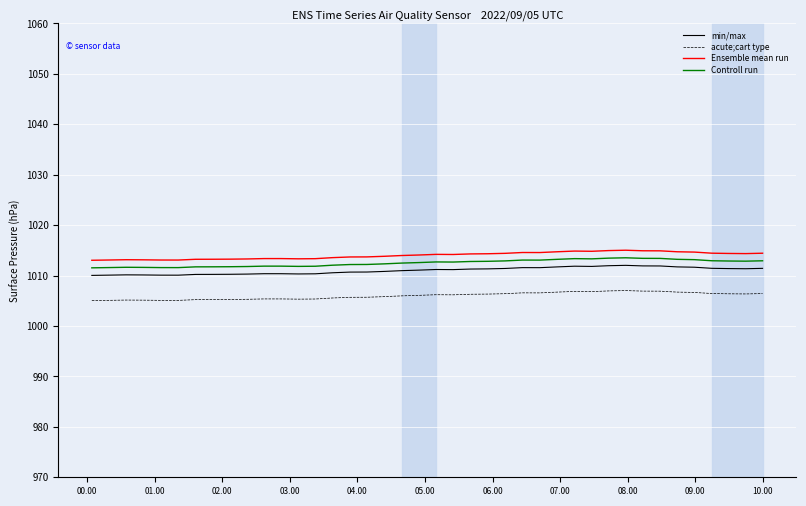

What is the difference between the maximum and minimum values in the min/max series?

2.0